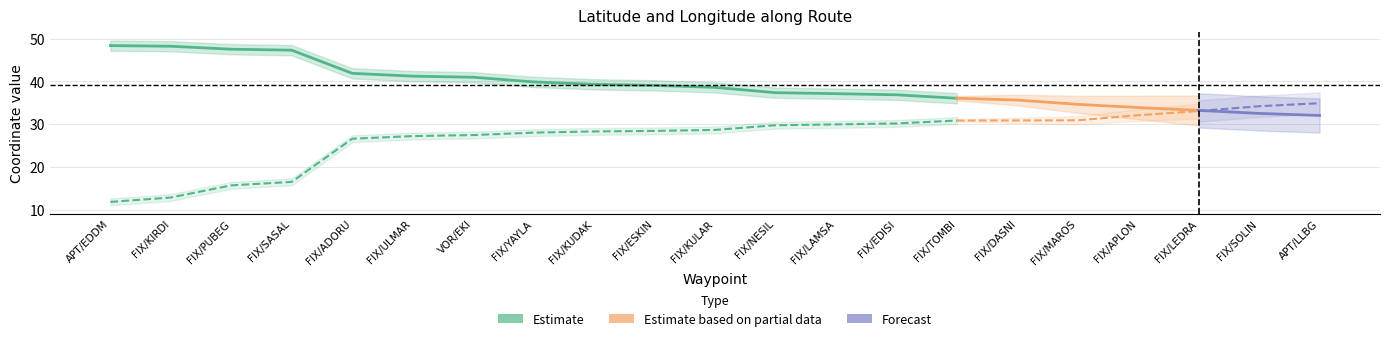

What is the smallest value displayed?

11.8